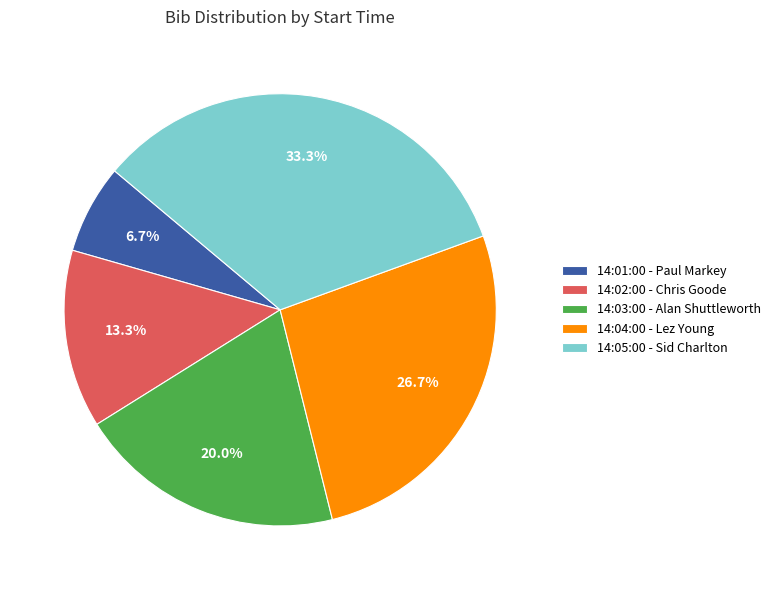

To the nearest percent, what is the average slice percentage?

20%